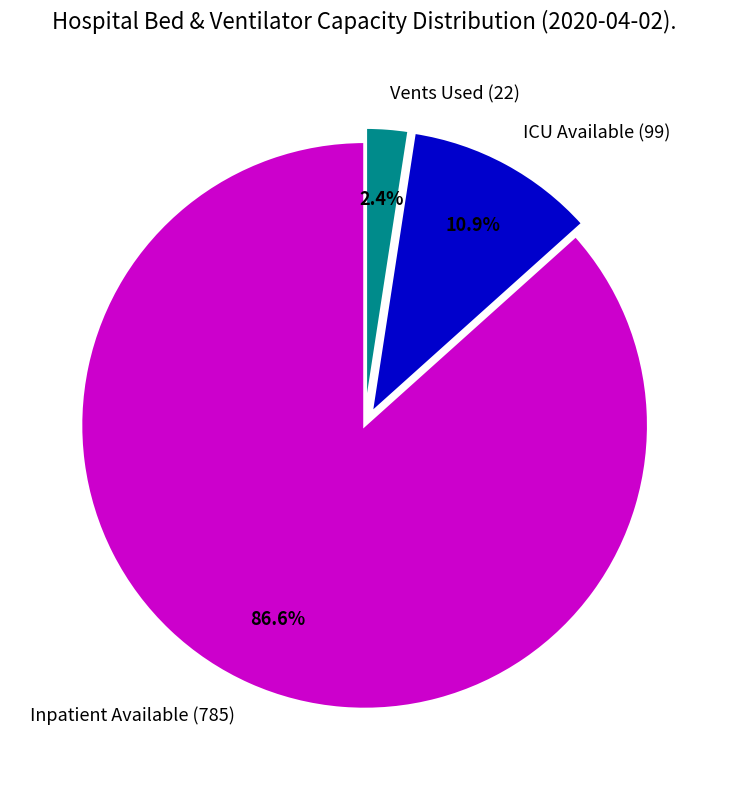

How many slices are in this pie chart?

3